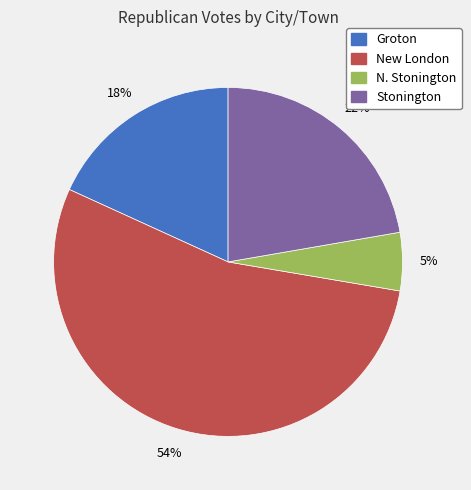

The New London slice represents 54% of the pie. True or false?

True